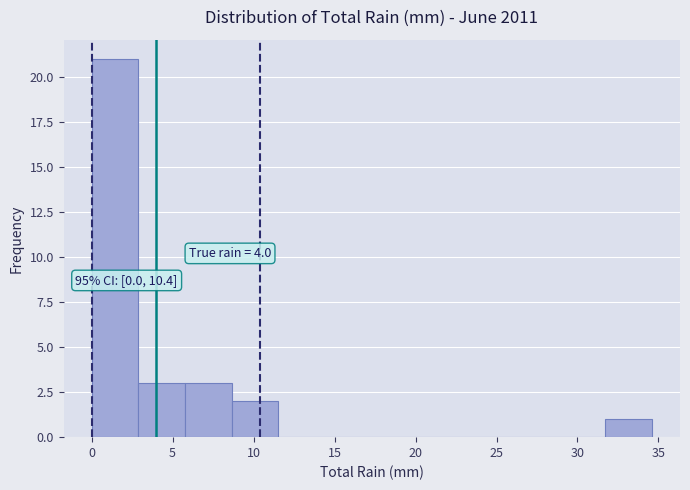

Which range on the x-axis has the tallest bar?

0.0 to 3.0